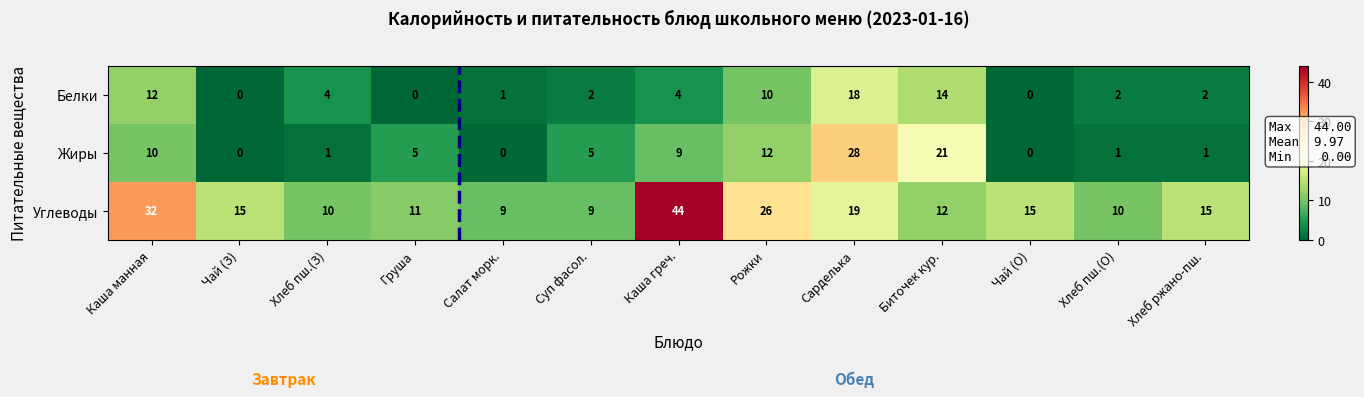

What is the difference between the second highest and minimum values in the Белки series?

14